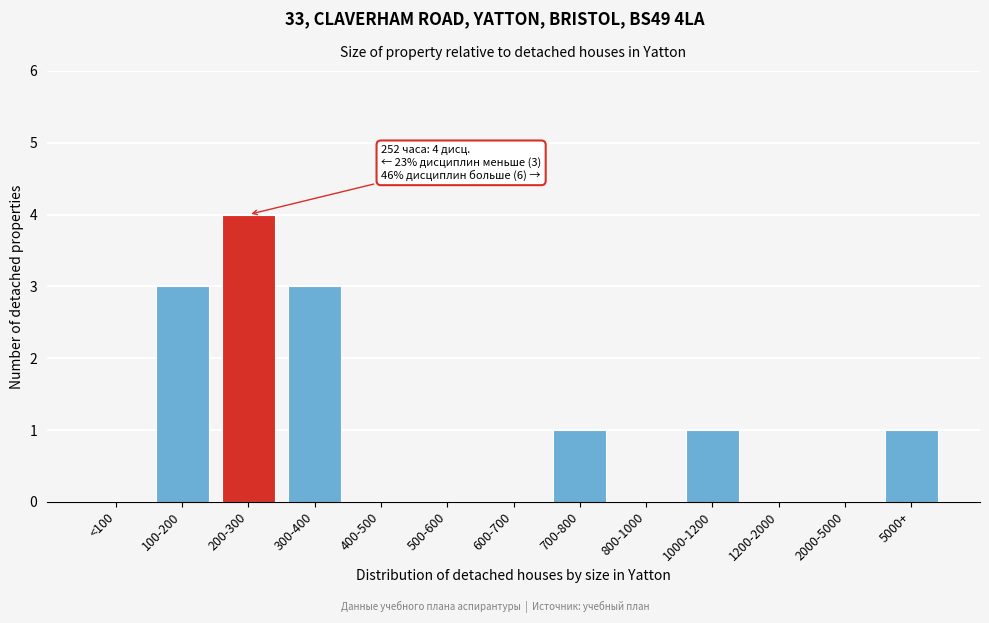

Reading left to right, what are all the values shown in this chart?

<100=0	100-200=3	200-300=4	300-400=3	400-500=0	500-600=0	600-700=0	700-800=1	800-1000=0	1000-1200=1	1200-2000=0	2000-5000=0	5000+=1